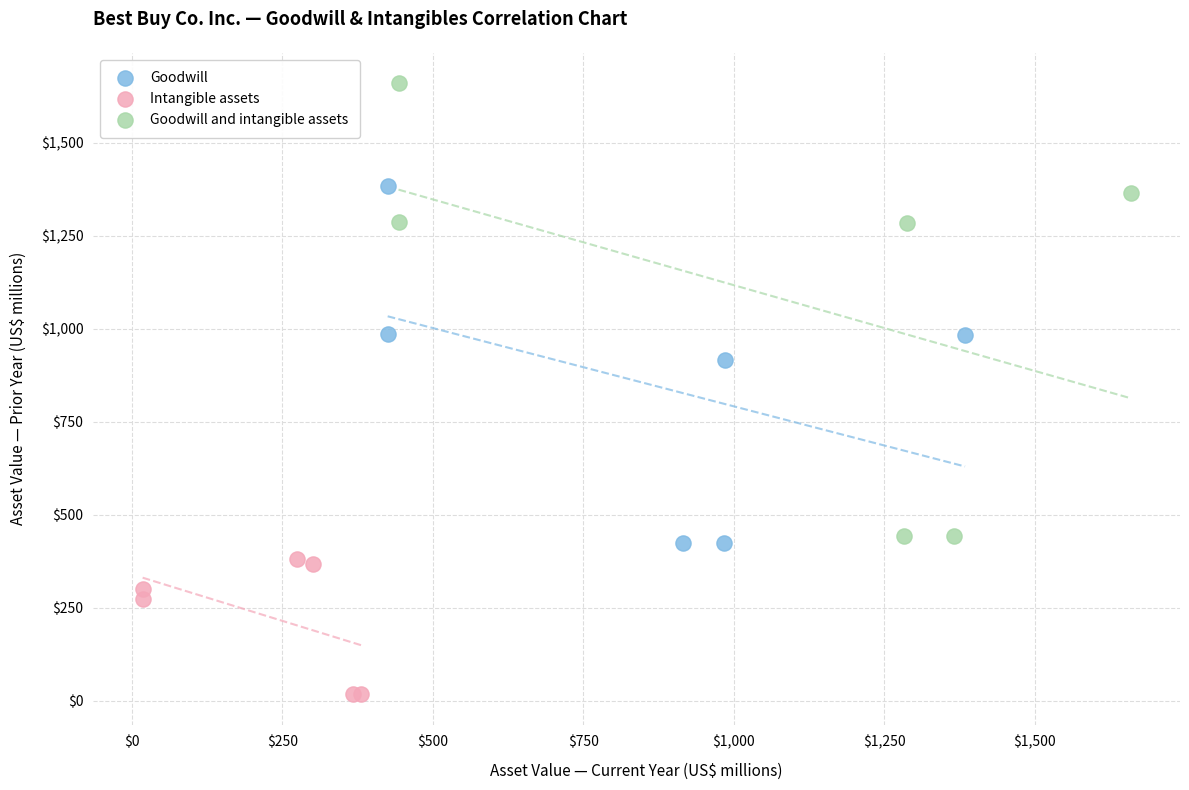

Which series has the widest spread of Y values?

Goodwill and intangible assets